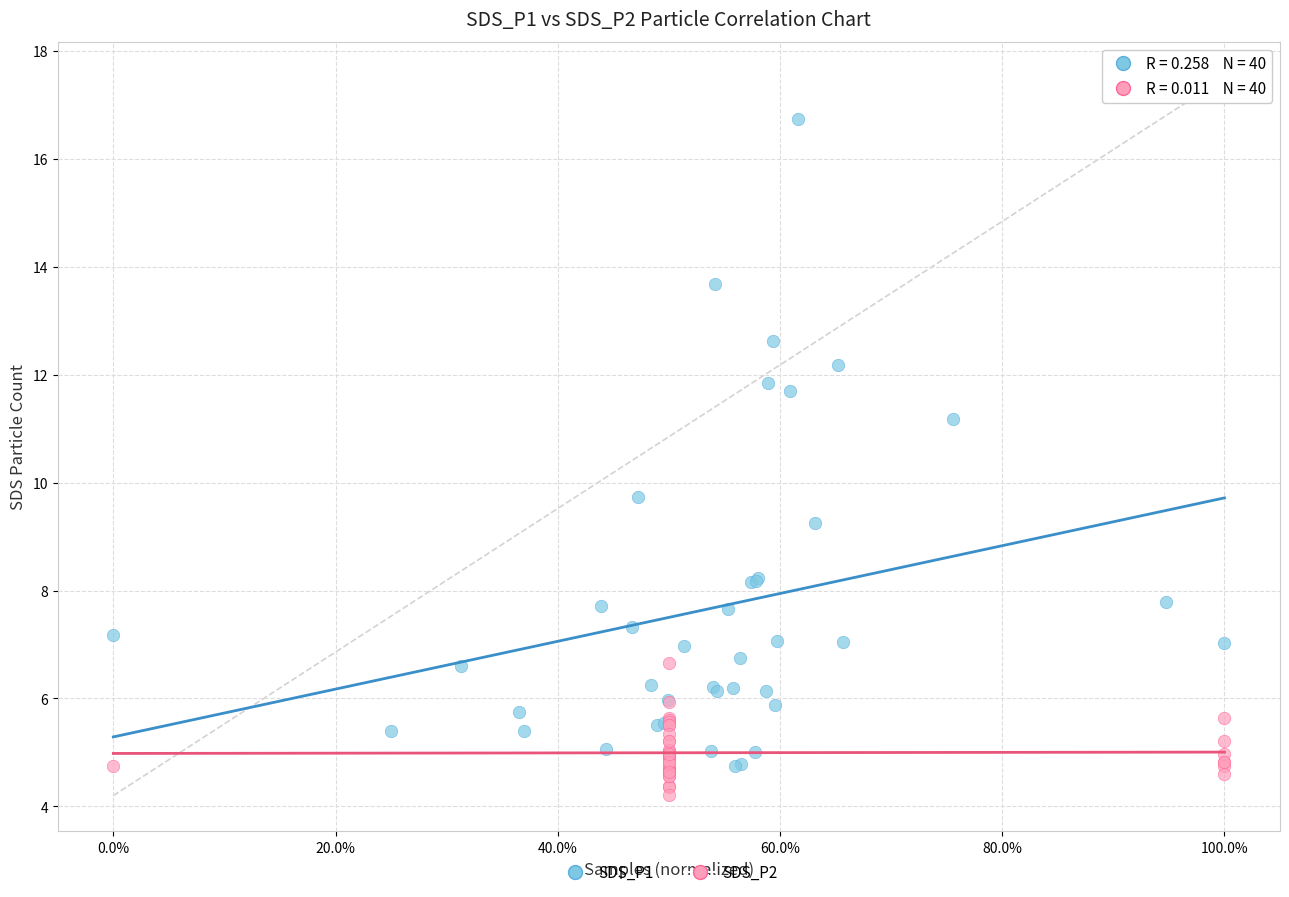

What are all the series names shown in the legend?

SDS_P1, SDS_P2